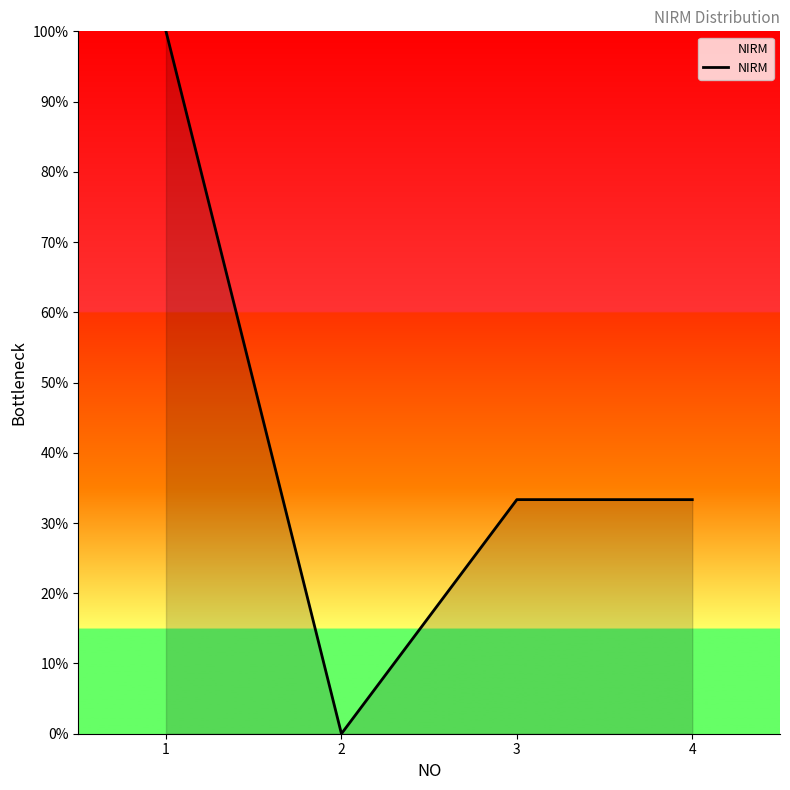

What is the approximate value at 3?

33.3